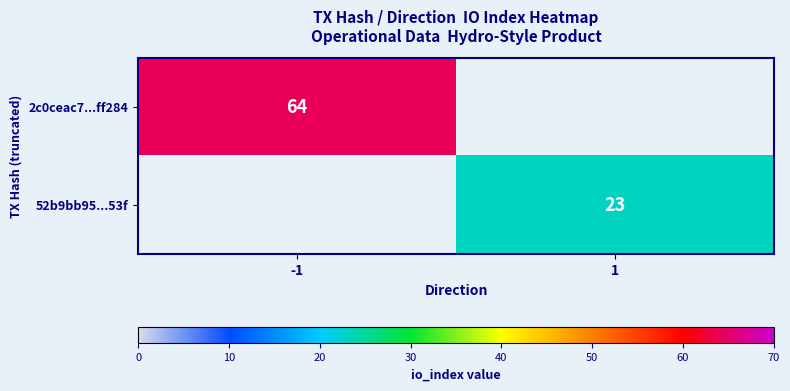

The value of 52b9bb95...53f at 1 is 23. True or false?

True